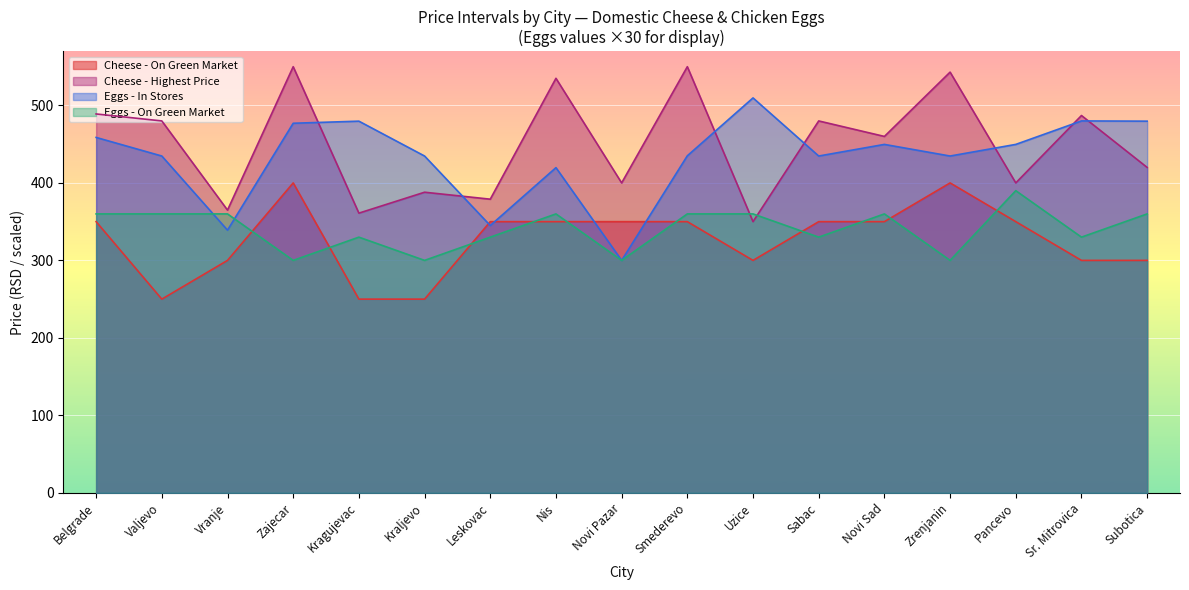

What is the label of the 6th point from the right?

Sabac